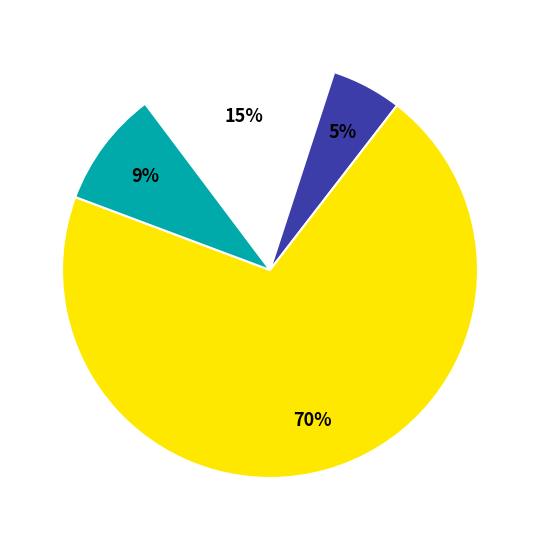

Count the number of slices in the pie.

4